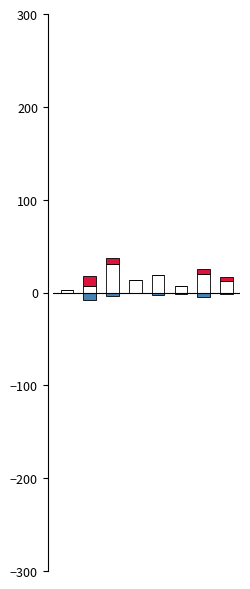

Is it true that Углеводы equals 1.4 at 0?

False